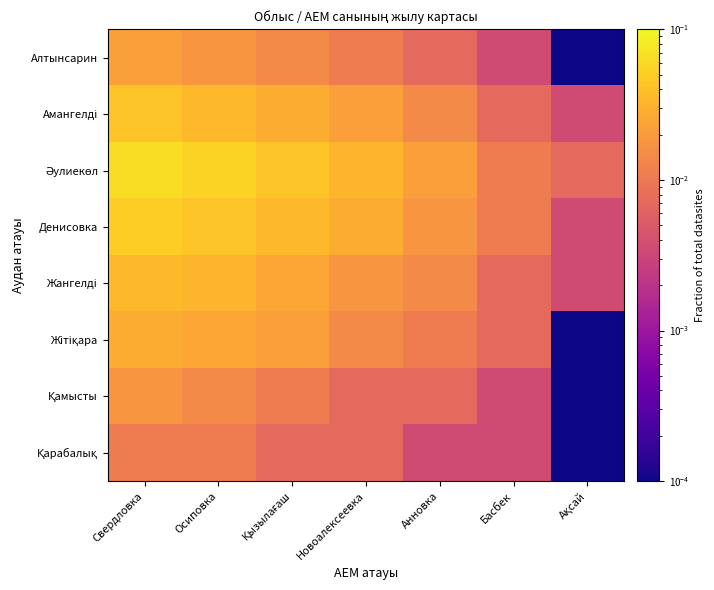

What is the total value across all series at Қызылағаш?

0.2